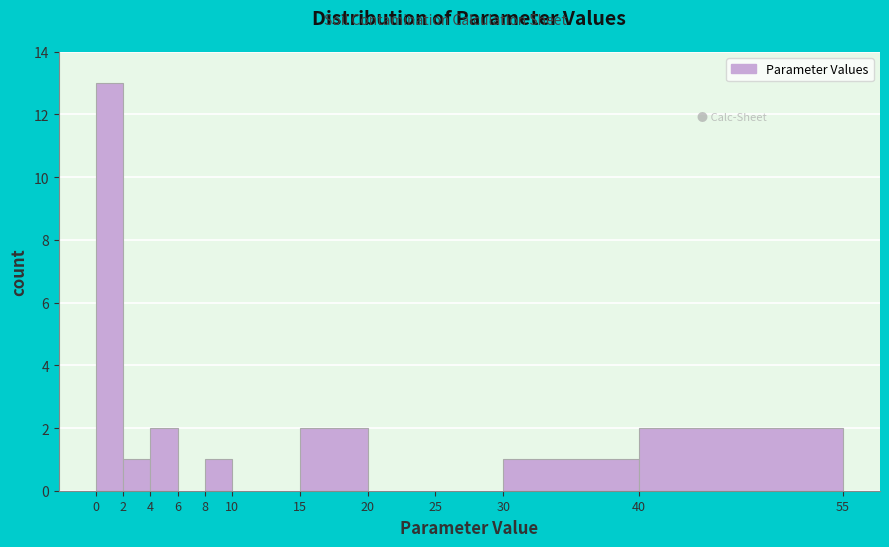

What is the height of the bar covering 30 to 40 on the x-axis? The values are not printed on the chart, so give them approximately, as read against the axis.

1